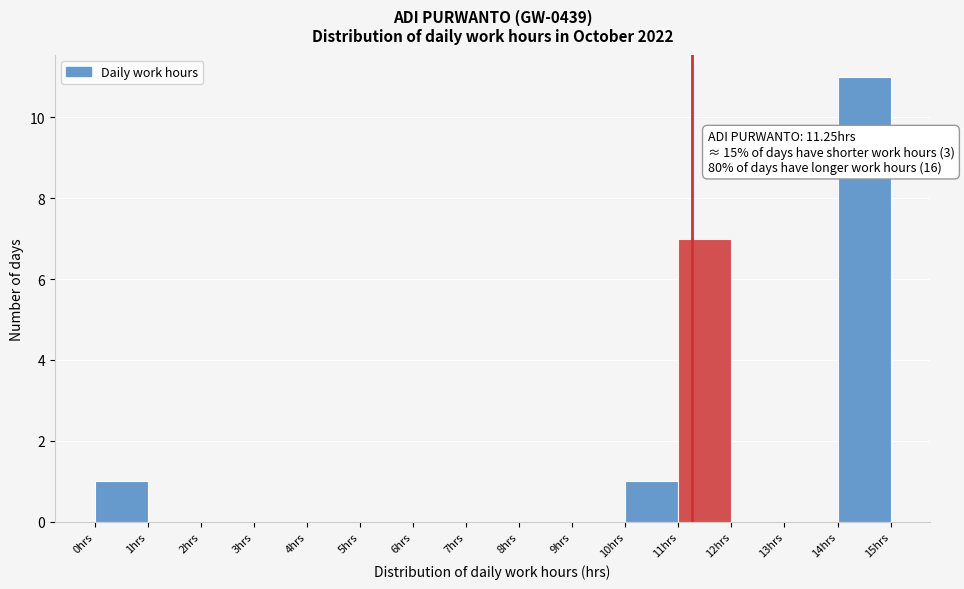

Over which range of the x-axis is the bar tallest?

14 to 15